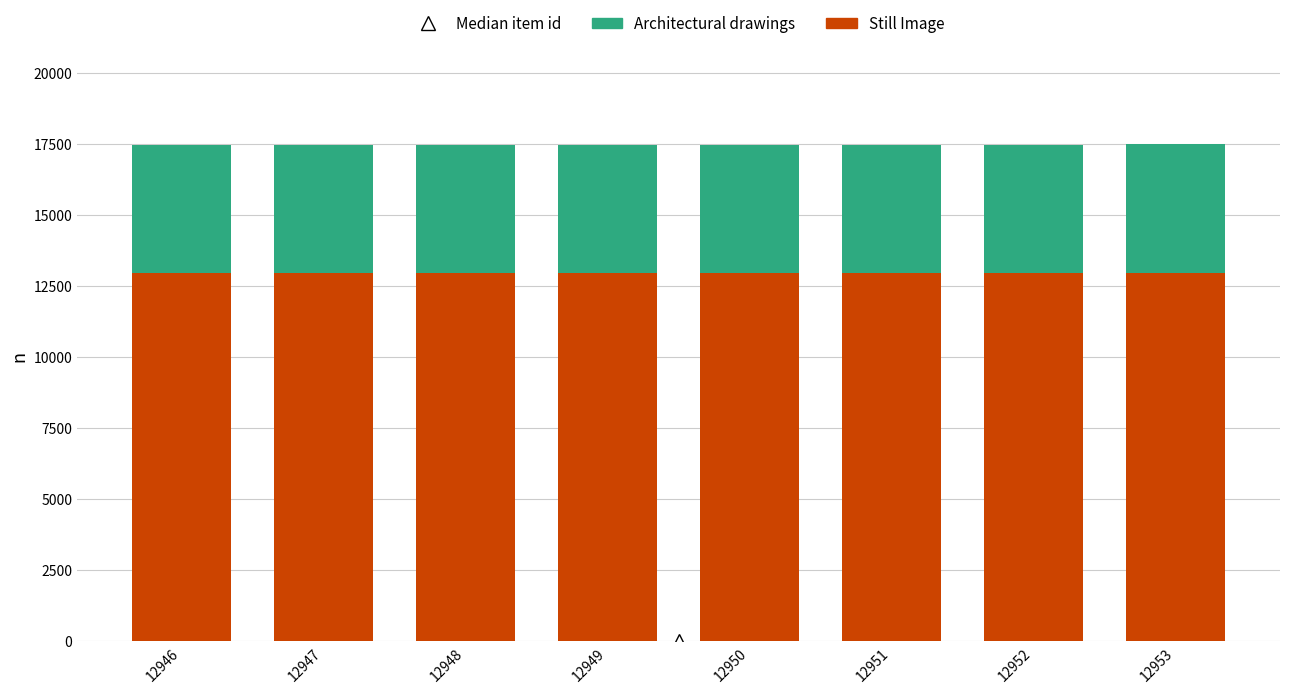

The Still Image series shows 12948 at 12948. True or false?

True